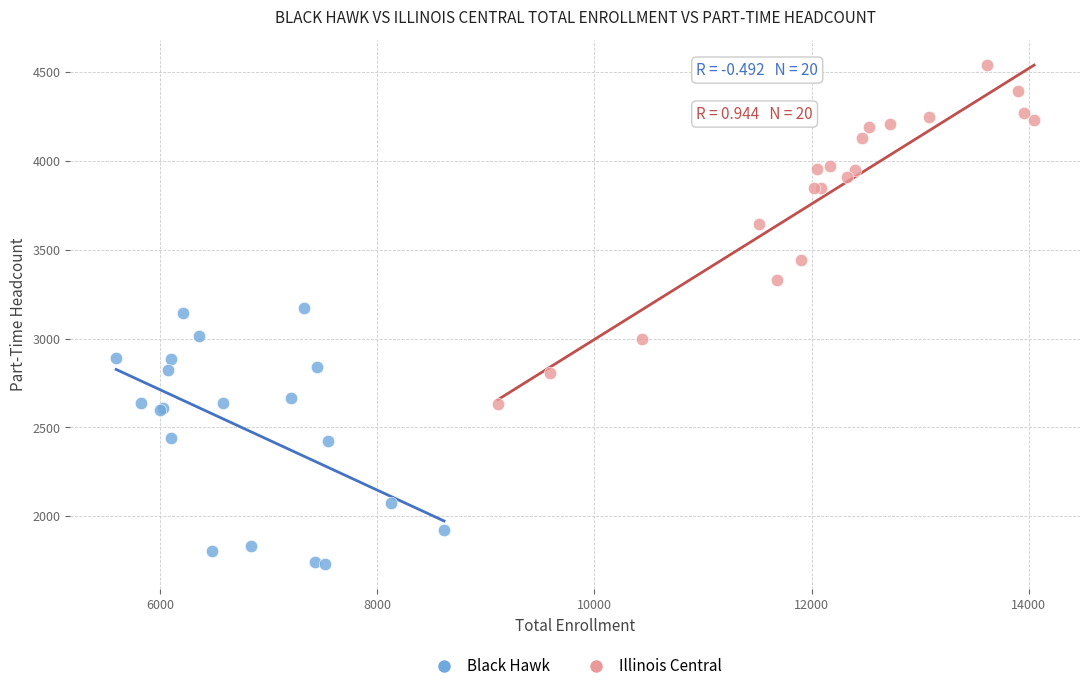

Which series has the widest spread of Y values?

Illinois Central